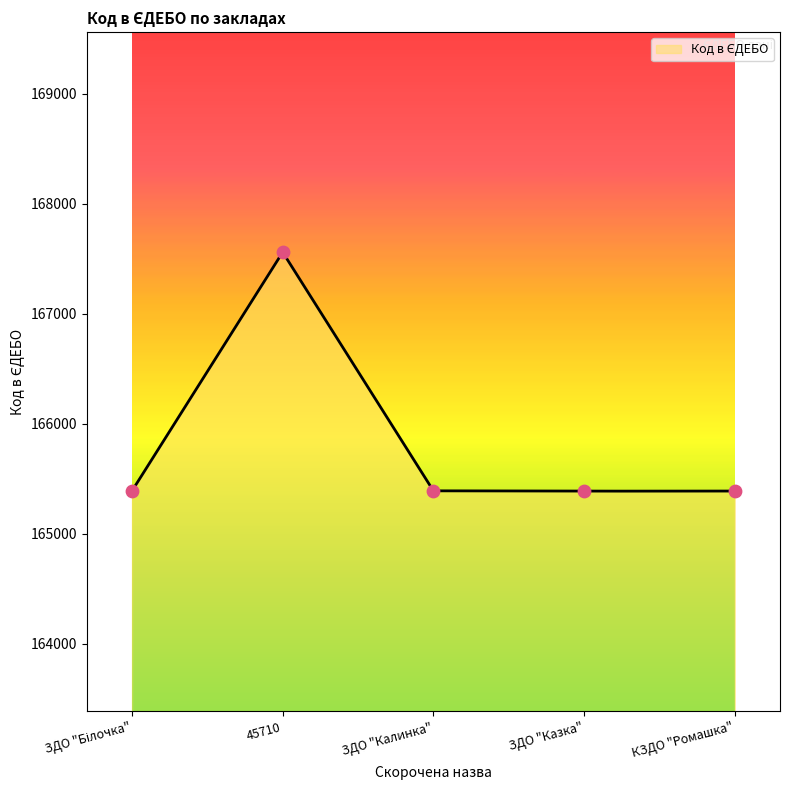

What is the change in value from ЗДО "Білочка" to ЗДО "Казка"?

-2